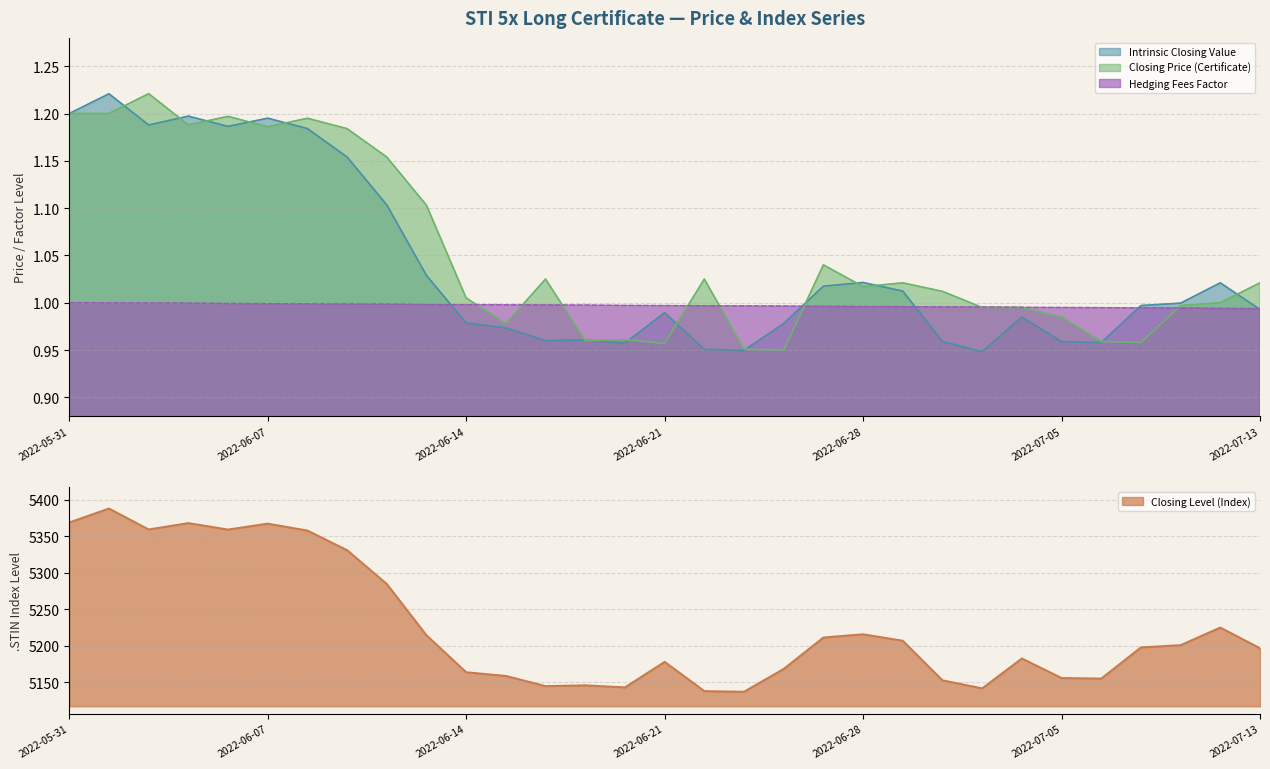

Which series has the widest spread of values?

Closing Level (Index)